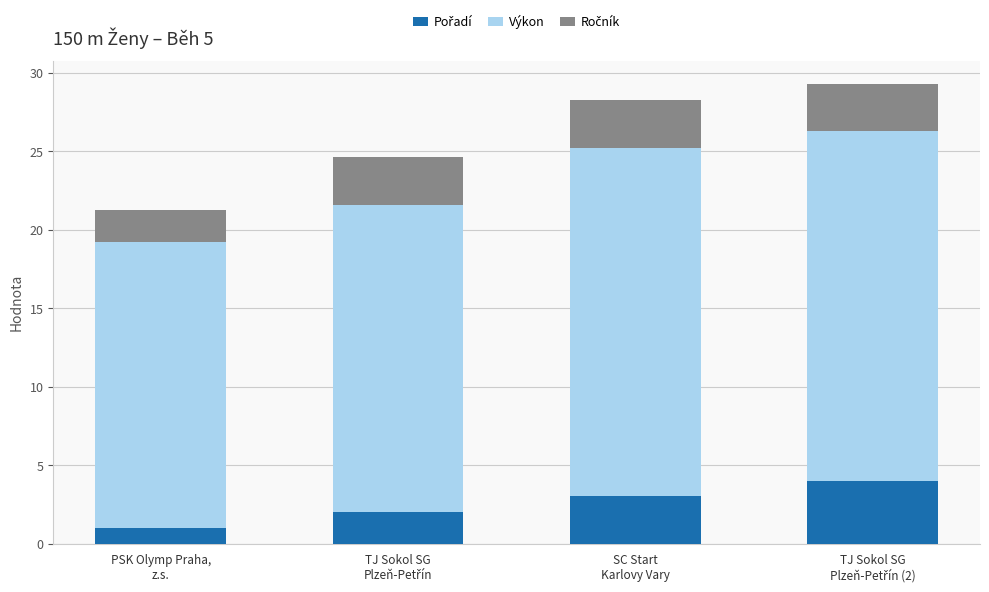

At how many categories does at least one series exceed 4?

4